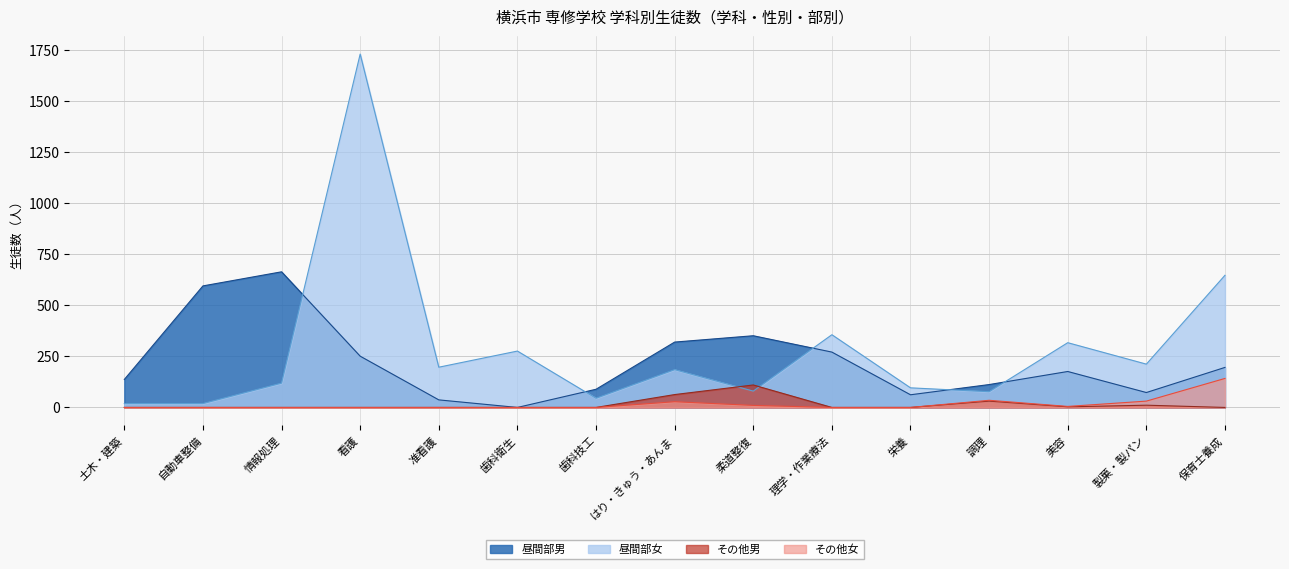

Reading left to right, extract all data points from this chart.

昼間部男: 土木・建築=137	自動車整備=595	情報処理=664	看護=251	准看護=37	歯科衛生=0	歯科技工=89	はり・きゅう・あんま=320	柔道整復=351	理学・作業療法=271	栄養=62	調理=112	美容=176	製菓・製パン=73	保育士養成=196
昼間部女: 土木・建築=19	自動車整備=19	情報処理=119	看護=1730	准看護=197	歯科衛生=276	歯科技工=45	はり・きゅう・あんま=185	柔道整復=80	理学・作業療法=356	栄養=96	調理=77	美容=317	製菓・製パン=212	保育士養成=647
その他男: 土木・建築=0	自動車整備=0	情報処理=0	看護=0	准看護=0	歯科衛生=0	歯科技工=0	はり・きゅう・あんま=63	柔道整復=110	理学・作業療法=0	栄養=0	調理=31	美容=3	製菓・製パン=11	保育士養成=0
その他女: 土木・建築=0	自動車整備=0	情報処理=0	看護=0	准看護=0	歯科衛生=0	歯科技工=0	はり・きゅう・あんま=28	柔道整復=10	理学・作業療法=0	栄養=0	調理=35	美容=5	製菓・製パン=31	保育士養成=142